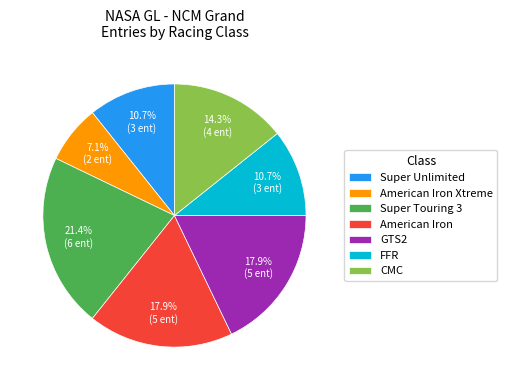

Is it true that American Iron is 18% of the pie?

True